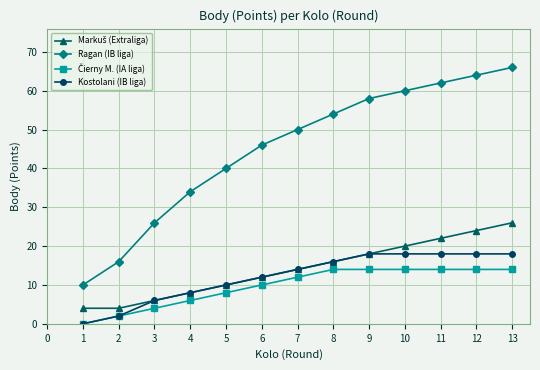

Does the chart display data point markers on the line(s)?

Yes